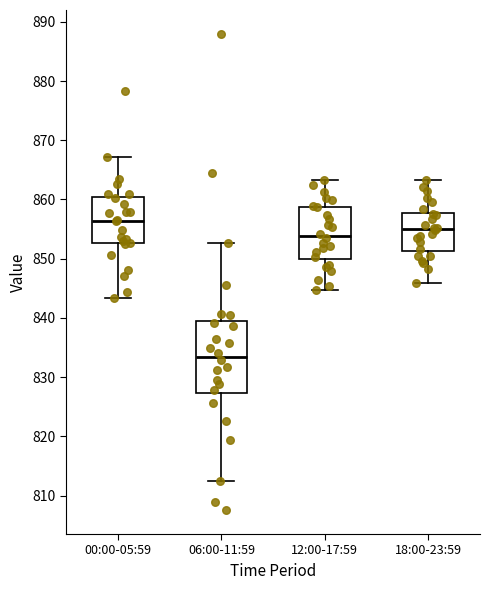

Reading left to right, read every box against the y-axis: the position of its median line, the range the box covers, and the ends of its whiskers. The values are not printed on the chart, so give them approximately, as read against the axis.

00:00-05:59: median 856, box 853 to 860, whiskers 843 to 867
06:00-11:59: median 833, box 827 to 839, whiskers 812 to 853
12:00-17:59: median 854, box 850 to 859, whiskers 845 to 863
18:00-23:59: median 855, box 851 to 858, whiskers 846 to 863